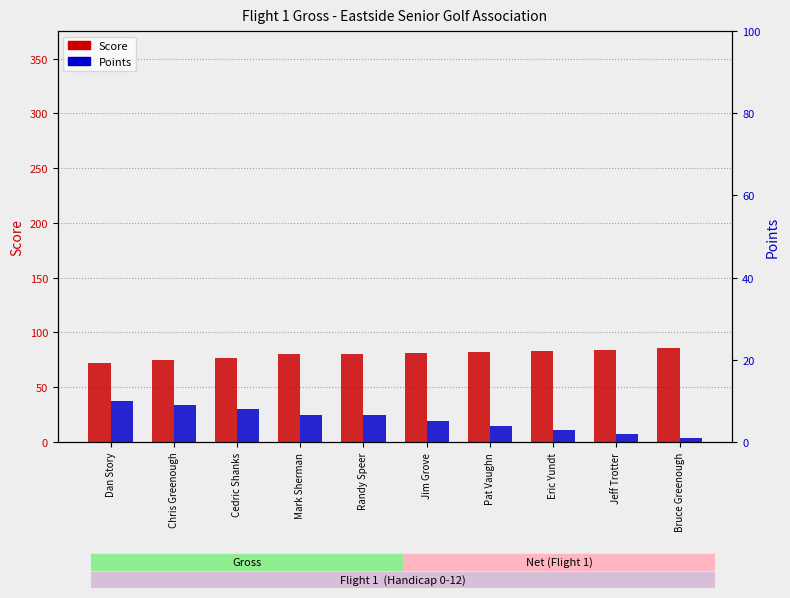

Which series changed the most between Dan Story and Jim Grove?

Score